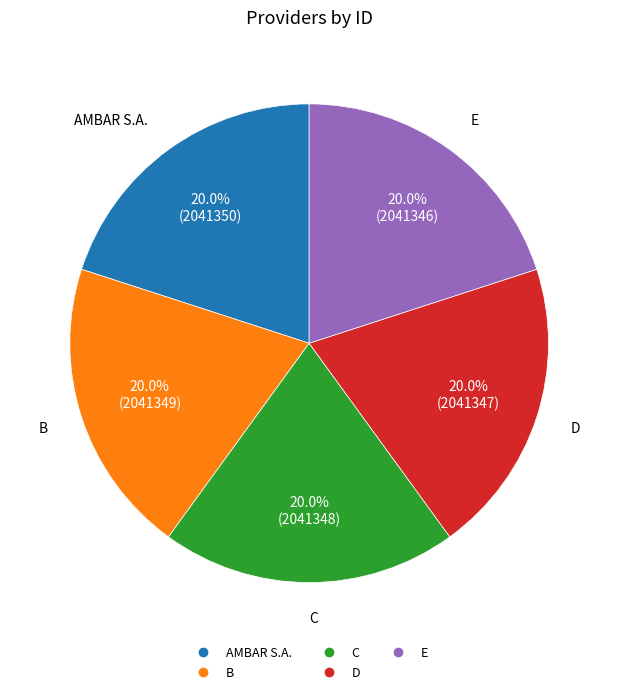

Is there a majority slice in this chart?

No